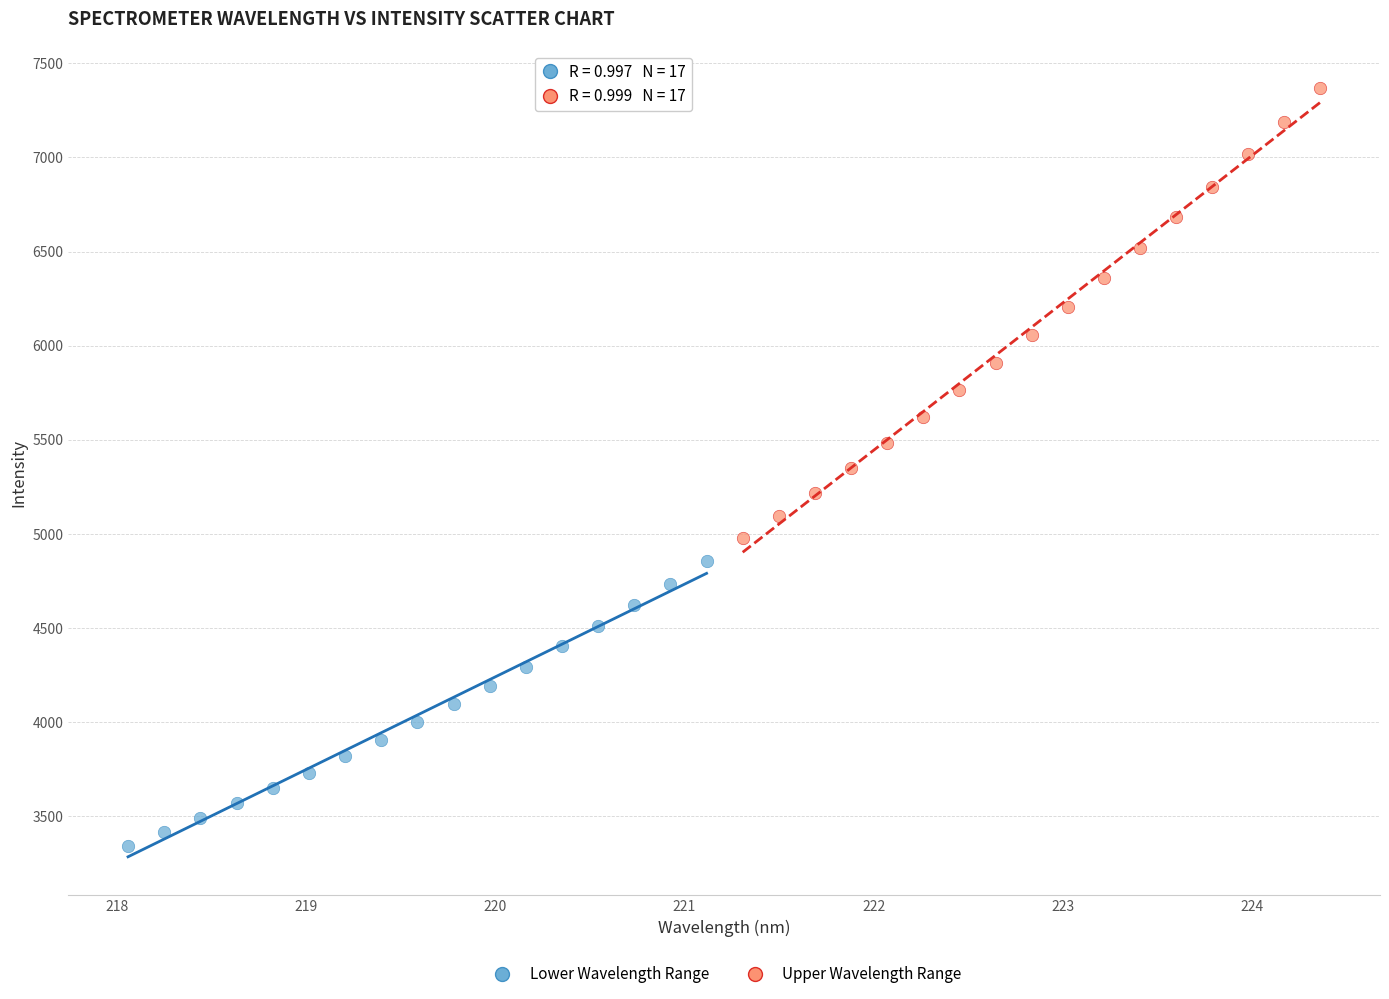

What are all the series names shown in the legend?

Lower Wavelength Range, Upper Wavelength Range